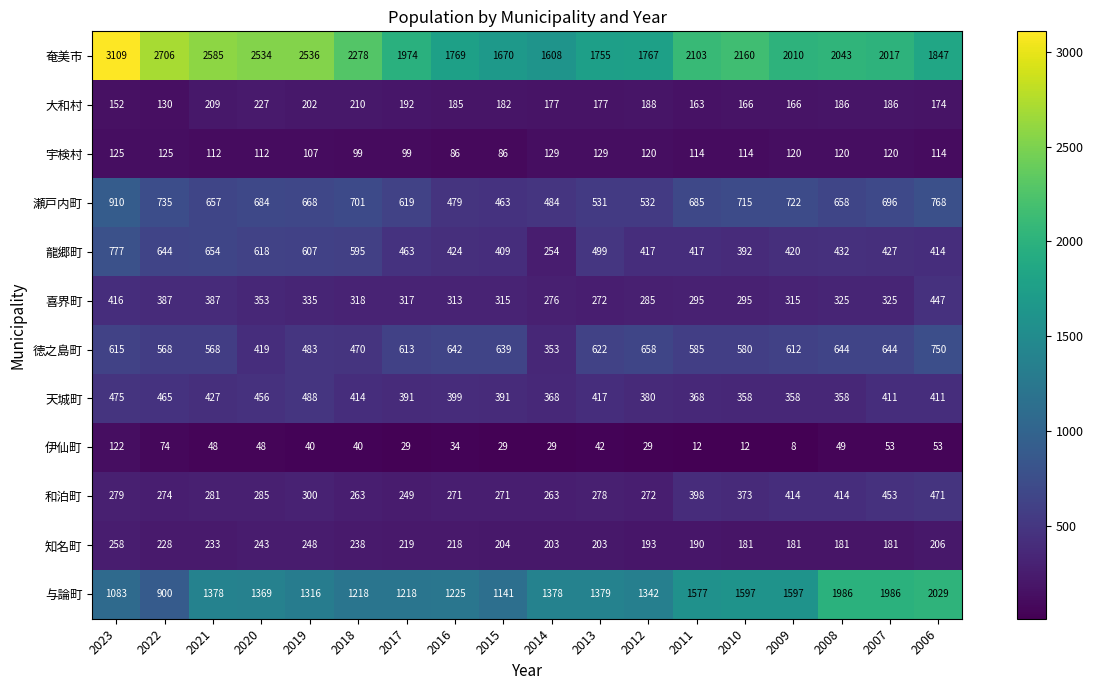

Which series has the largest total across all categories?

奄美市